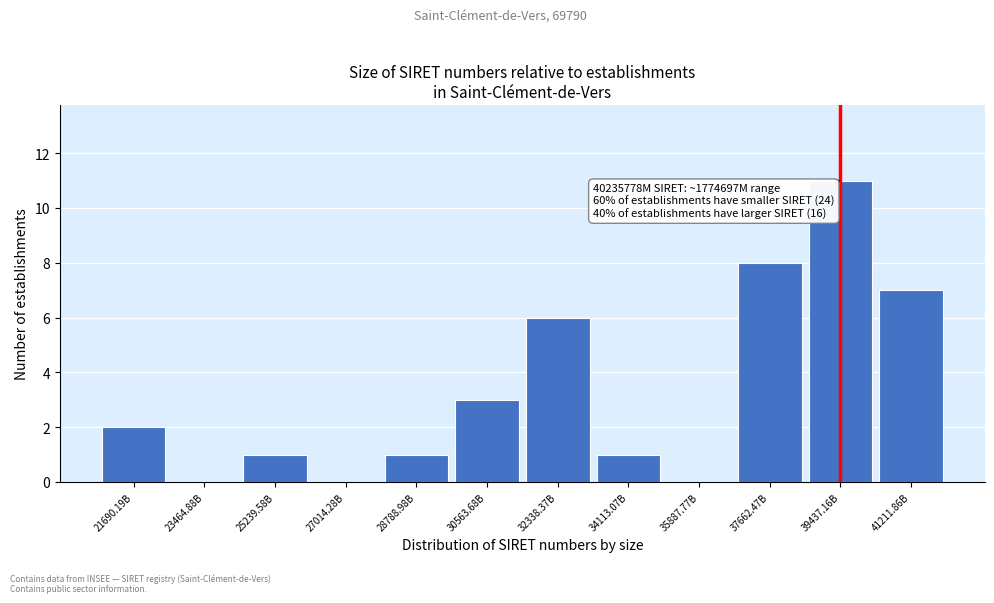

Reading right to left, transcribe all the data shown in this chart.

41211.86B=7	39437.16B=11	37662.47B=8	35887.77B=0	34113.07B=1	32338.37B=6	30563.68B=3	28788.98B=1	27014.28B=0	25239.58B=1	23464.88B=0	21690.19B=2